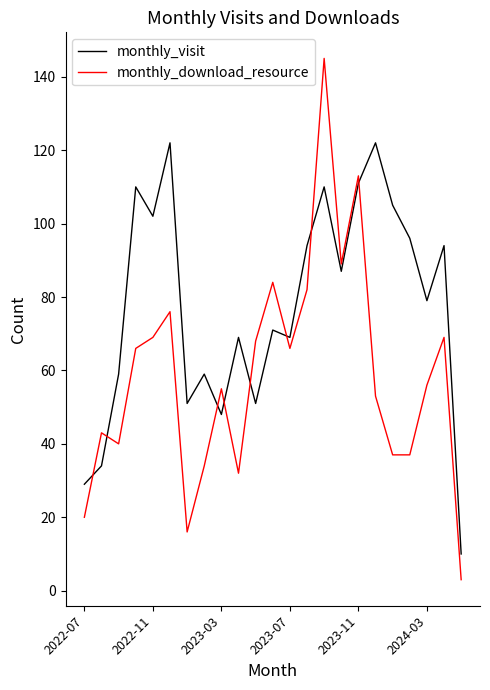

Which series has the widest spread of values?

monthly_download_resource